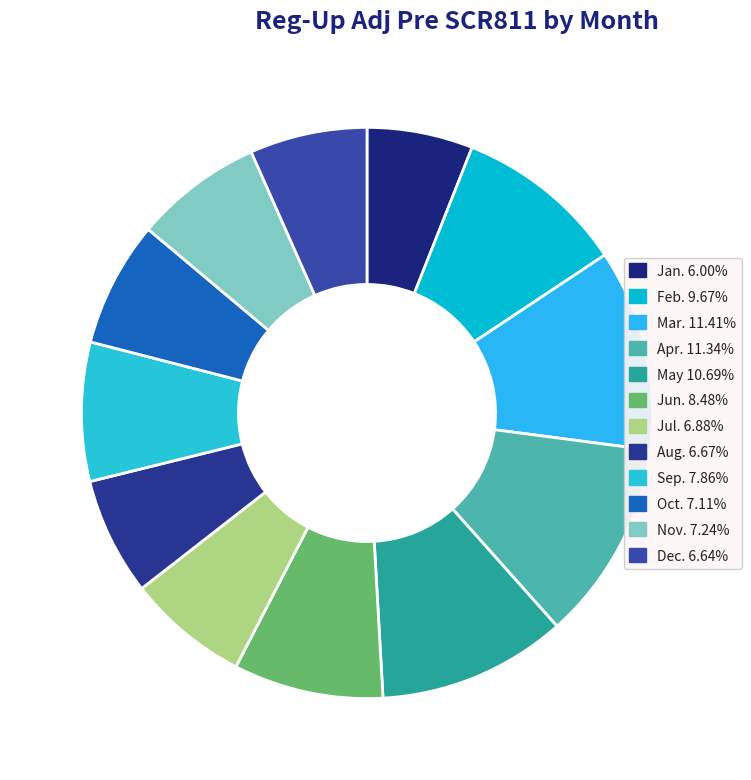

Is it true that May is 11% of the pie?

True